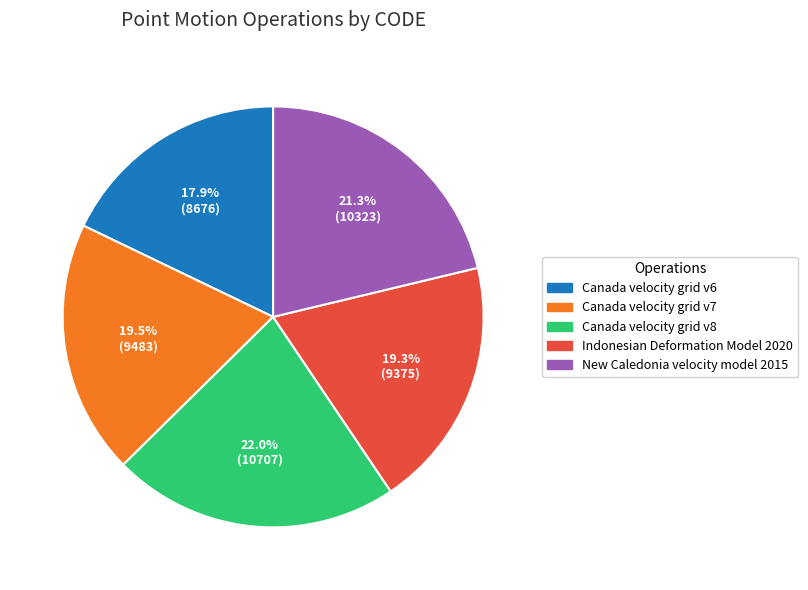

Does Indonesian Deformation Model 2020 represent more than half of the total?

No